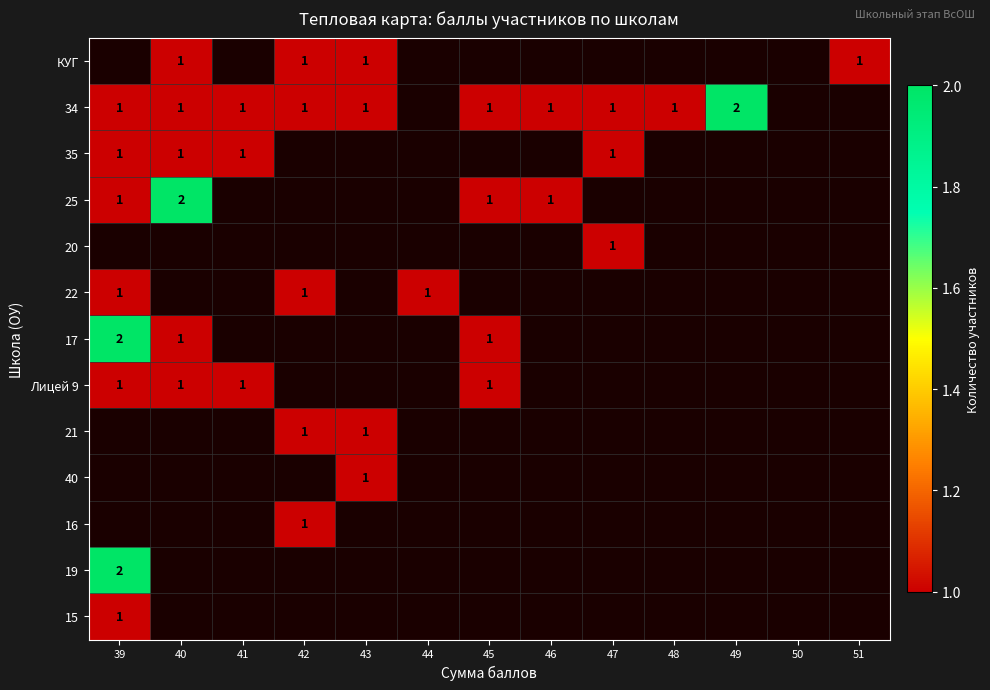

Is the value of 17 at 39 greater than the value of 34 at 41?

Yes